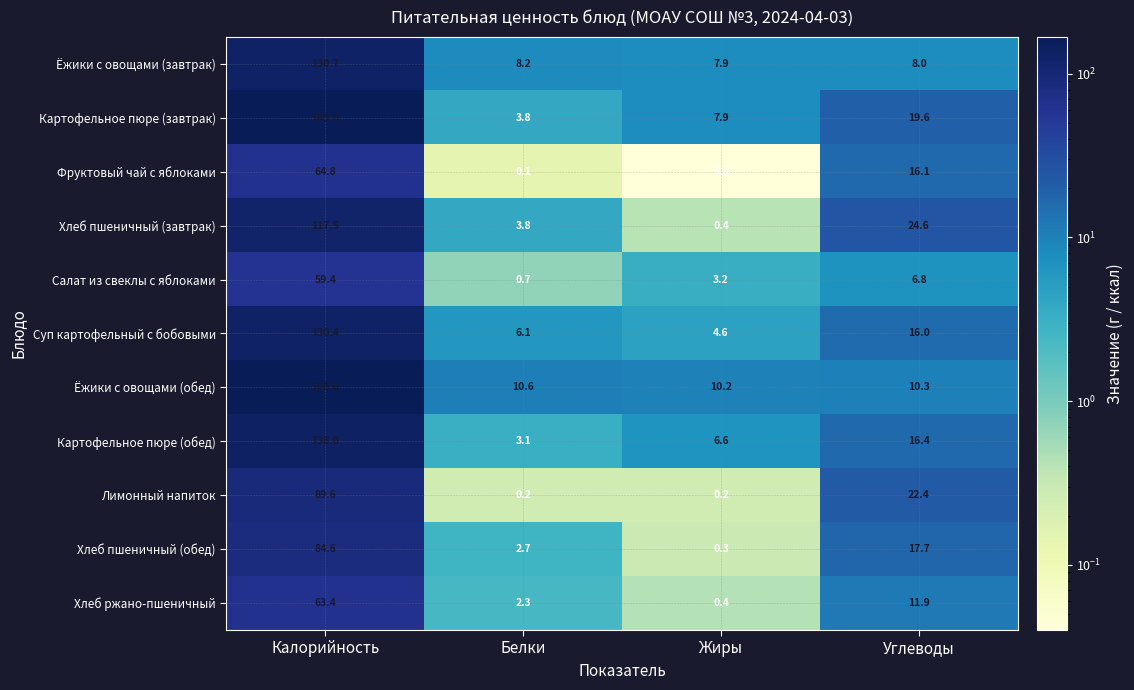

Which series has the largest range (max minus min)?

Картофельное пюре (завтрак)